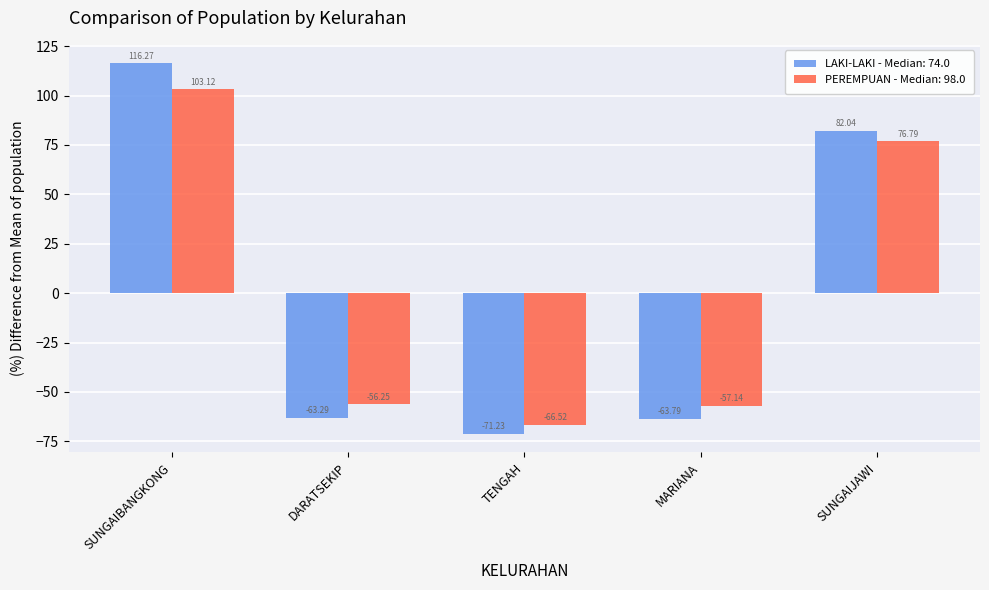

Rank the series at SUNGAIJAWI from highest to lowest value.

LAKI-LAKI - Median: 74.0, PEREMPUAN - Median: 98.0